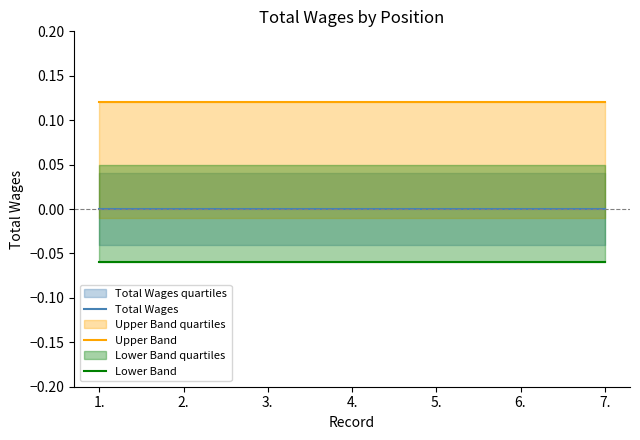

What is the label of the 4th point from the right?

4.